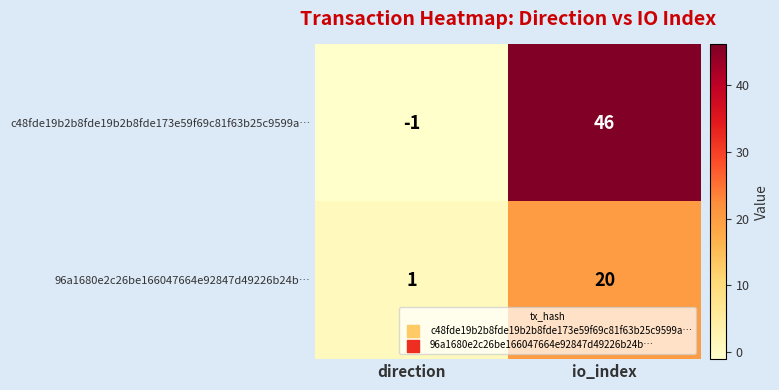

Which series changed the most between direction and io_index?

c48fde19b2b8fde19b2b8fde173e59f69c81f63b25c9599a…